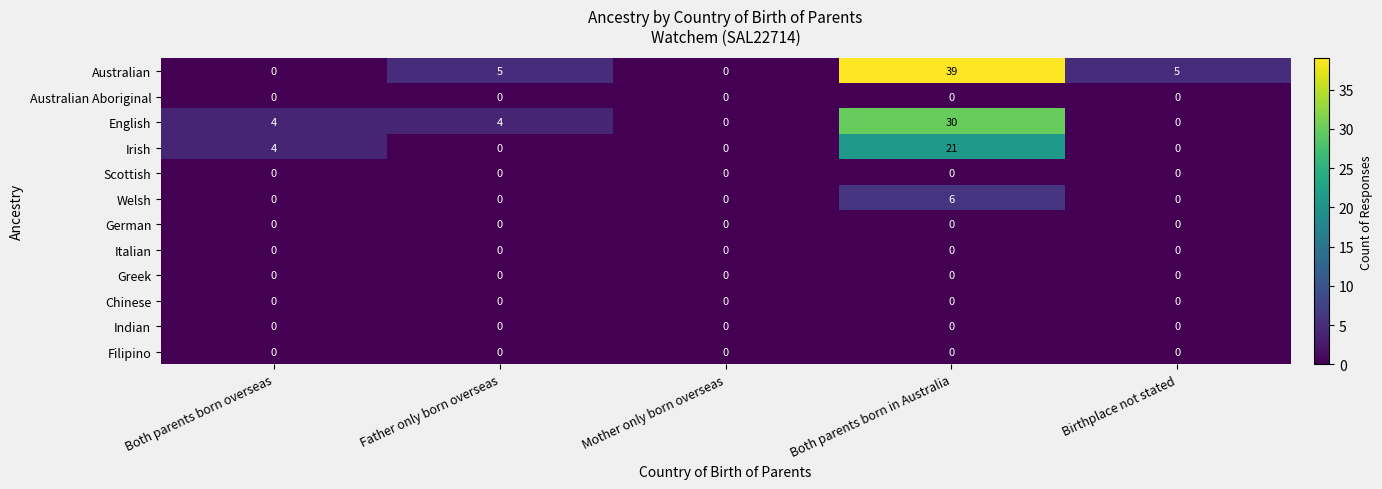

True or false: Irish has a value of 21 at Both parents born in Australia.

True